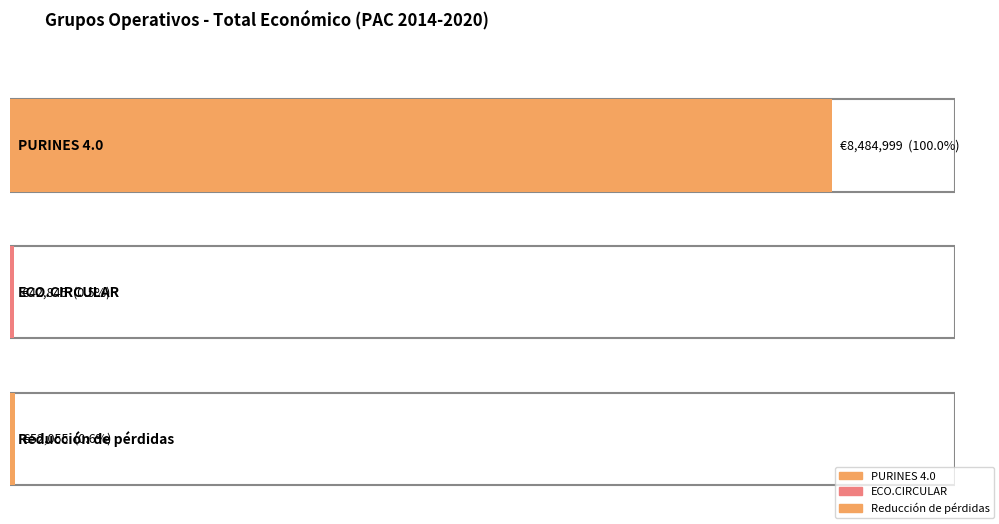

Are the bars grouped side by side (vs. stacked)?

No